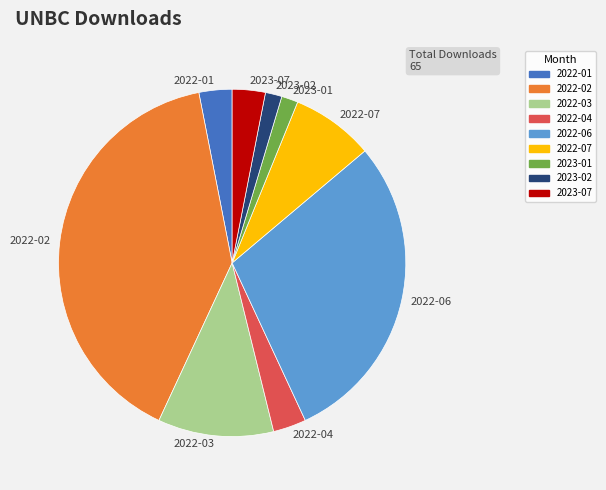

Count the number of slices in the pie.

9